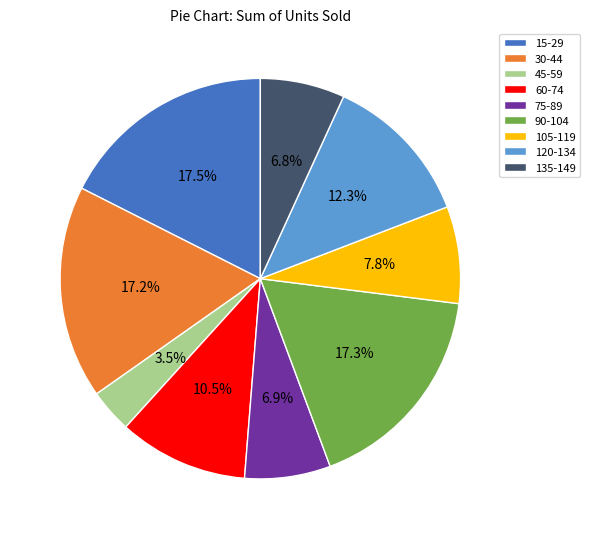

Do 105-119 and 90-104 together represent more than half of the pie?

No